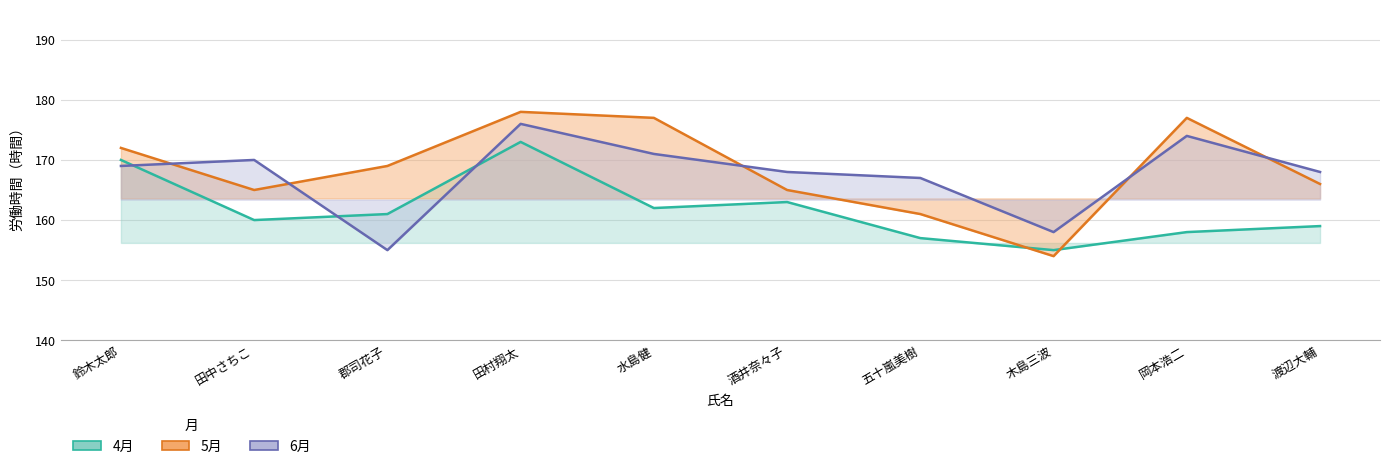

Reading left to right, transcribe all the data shown in this chart.

4月: 170	160	161	173	162	163	157	155	158	159
5月: 172	165	169	178	177	165	161	154	177	166
6月: 169	170	155	176	171	168	167	158	174	168